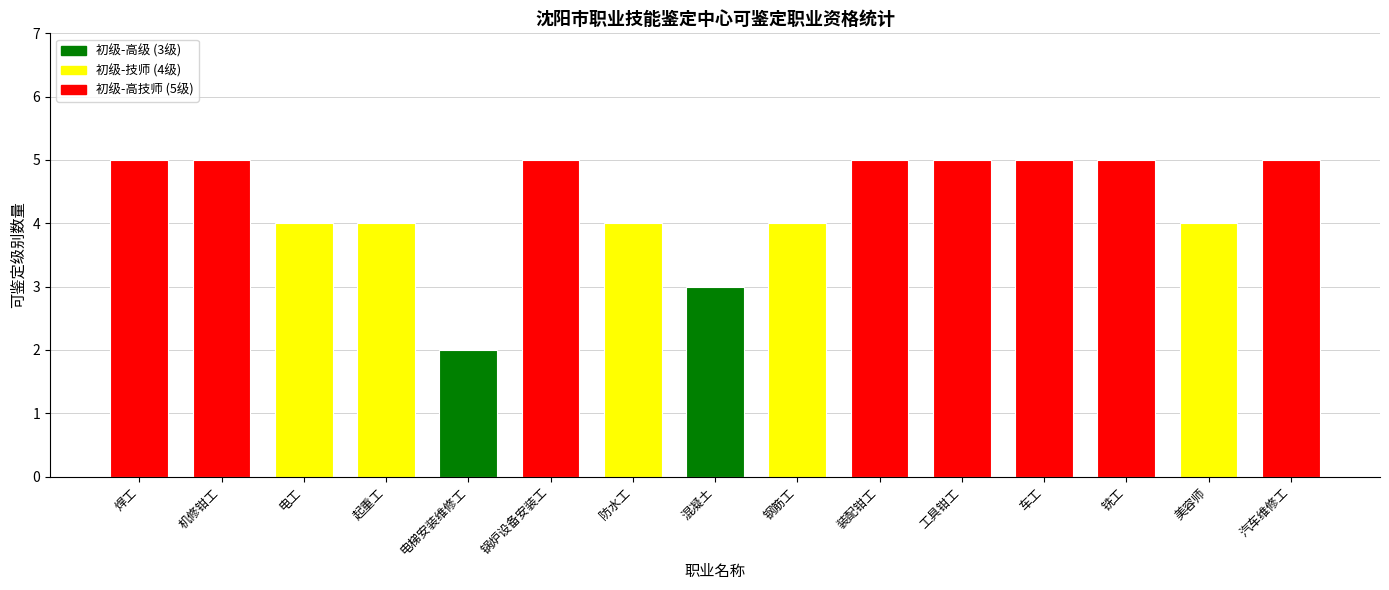

At which category does the chart reach its minimum across all series?

电梯安装维修工